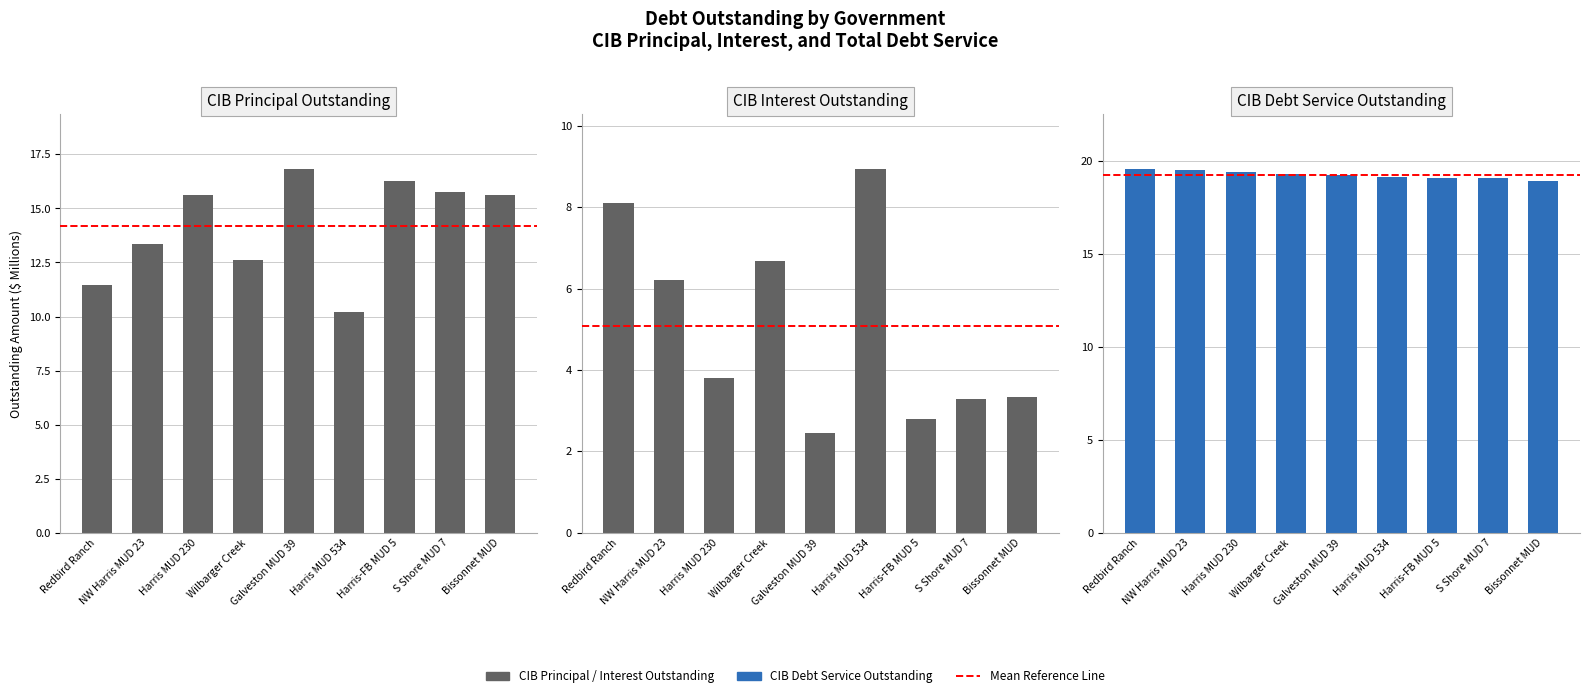

What is the difference between the second highest and second lowest values in the CIB Debt Service Outstanding series?

0.5